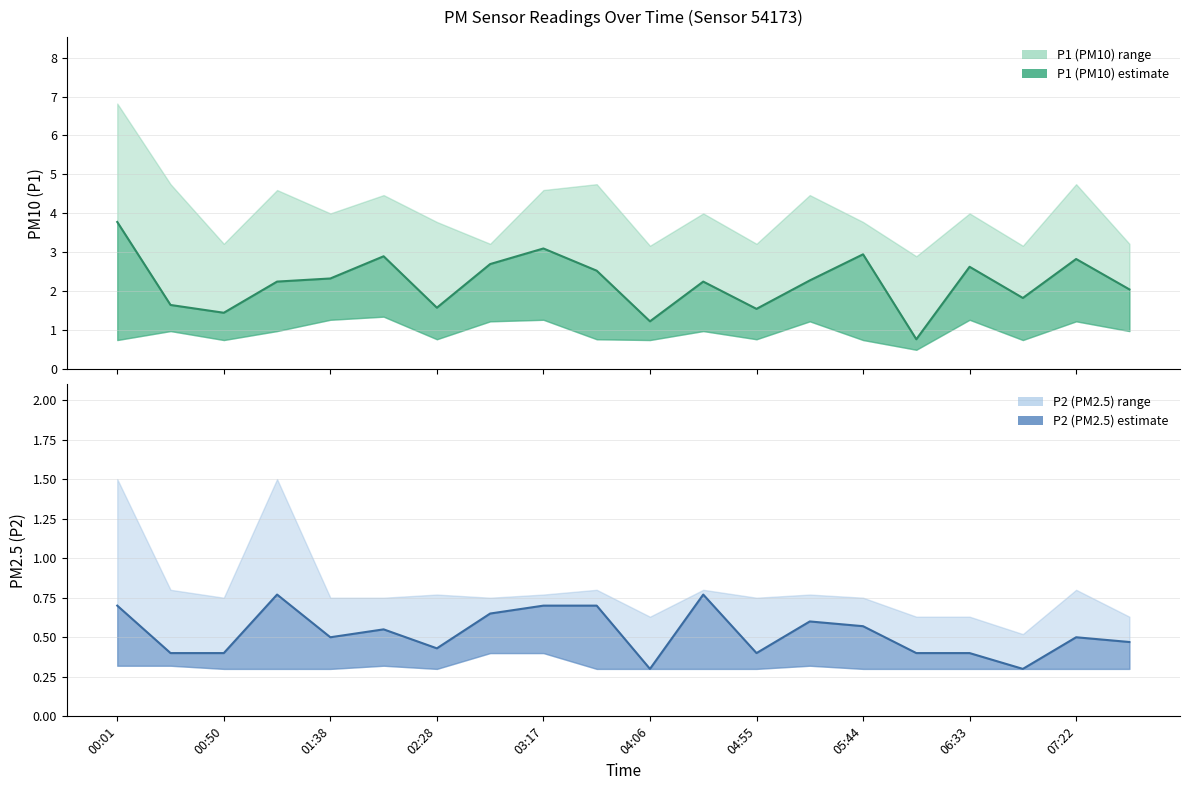

How many values in the P1 series exceed 2?

13